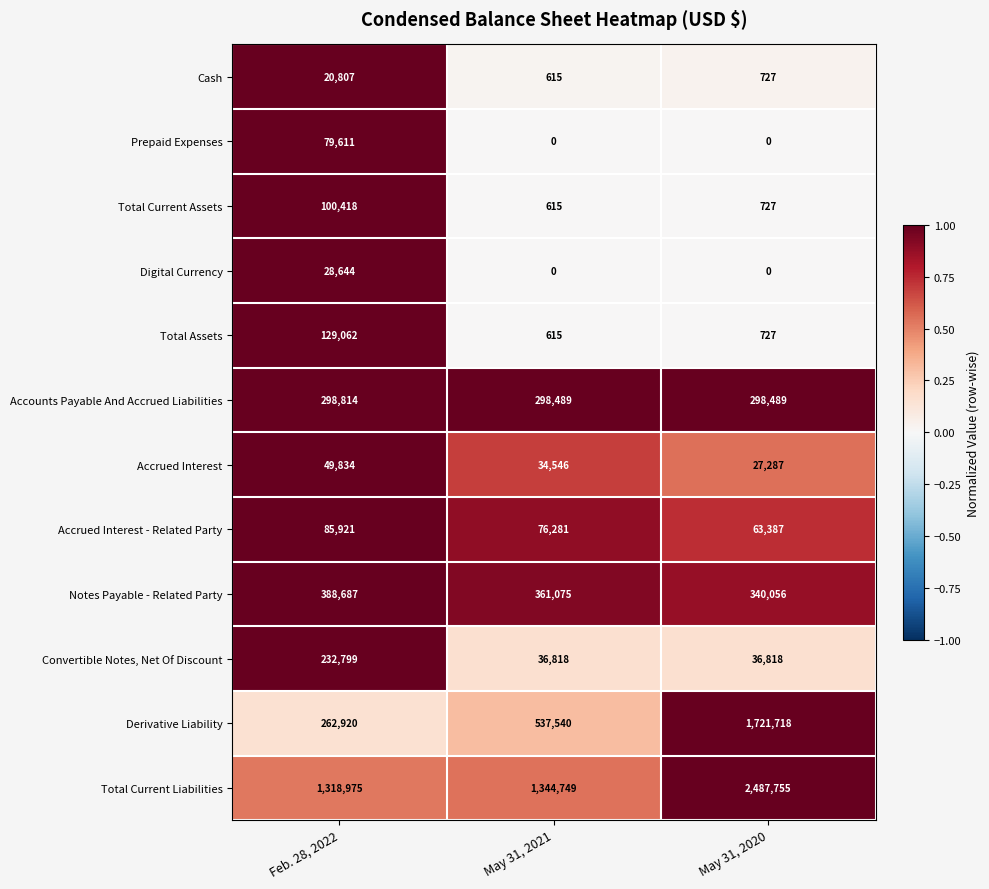

What is the spread (max minus min) of values at Feb. 28, 2022?

1298168